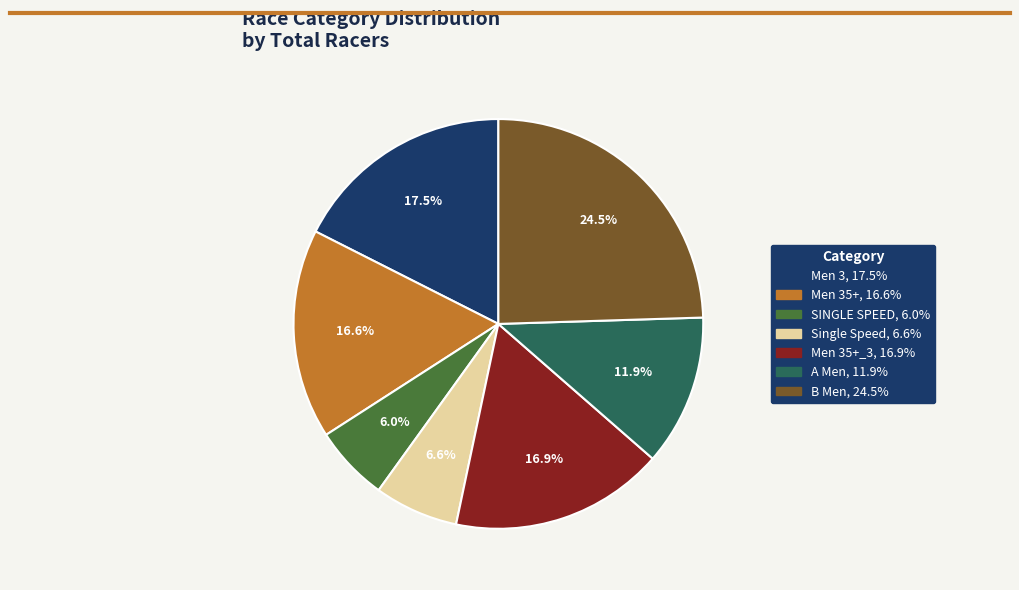

Does any single category account for the majority?

No